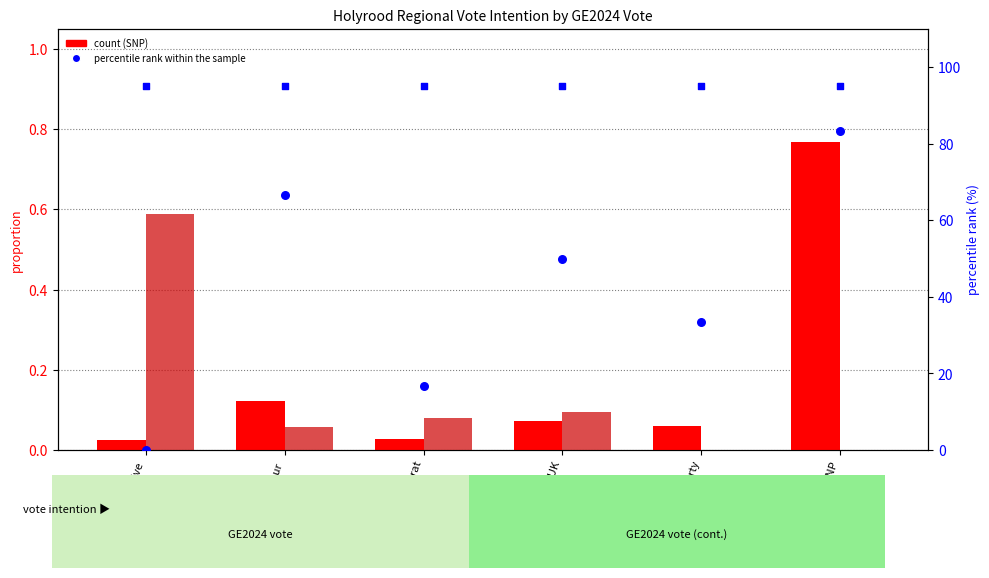

Is the value of percentile rank within the sample at The Green Party greater than the value of count (SNP) at SNP?

Yes